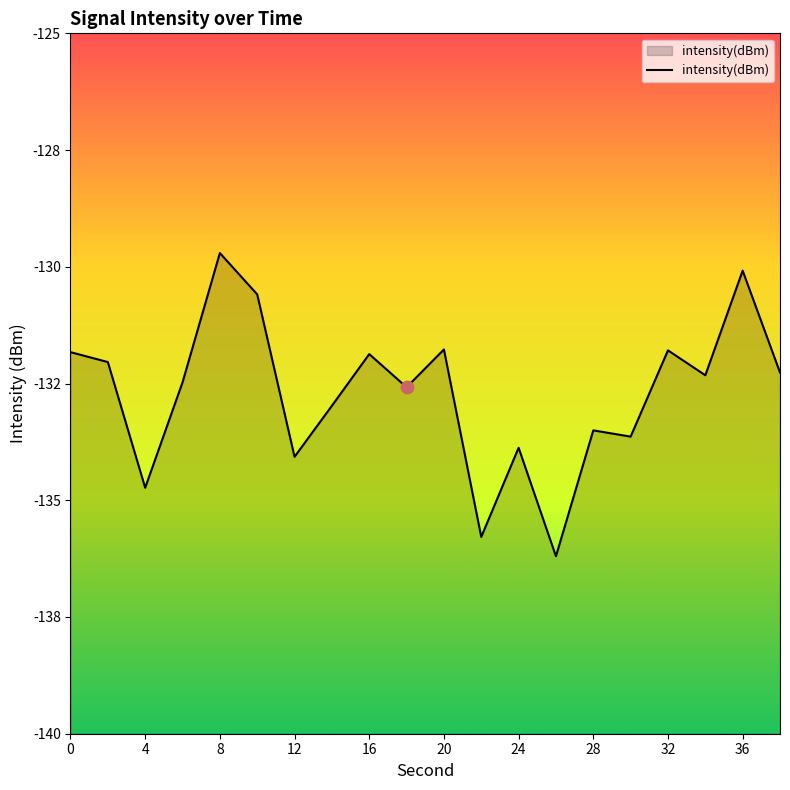

Between 17 and 10, which is larger?

10